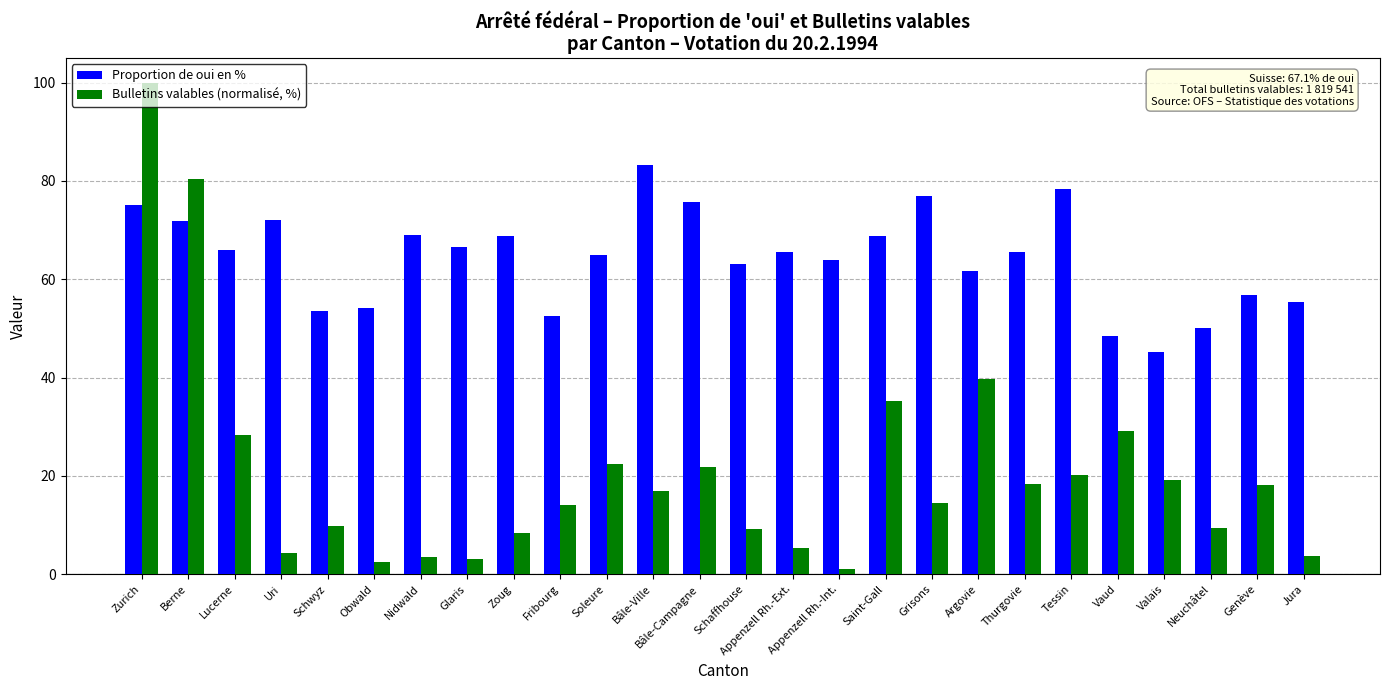

Which category has the lowest value in the Bulletins valables (normalisé, %) series?

Appenzell Rh.-Int.